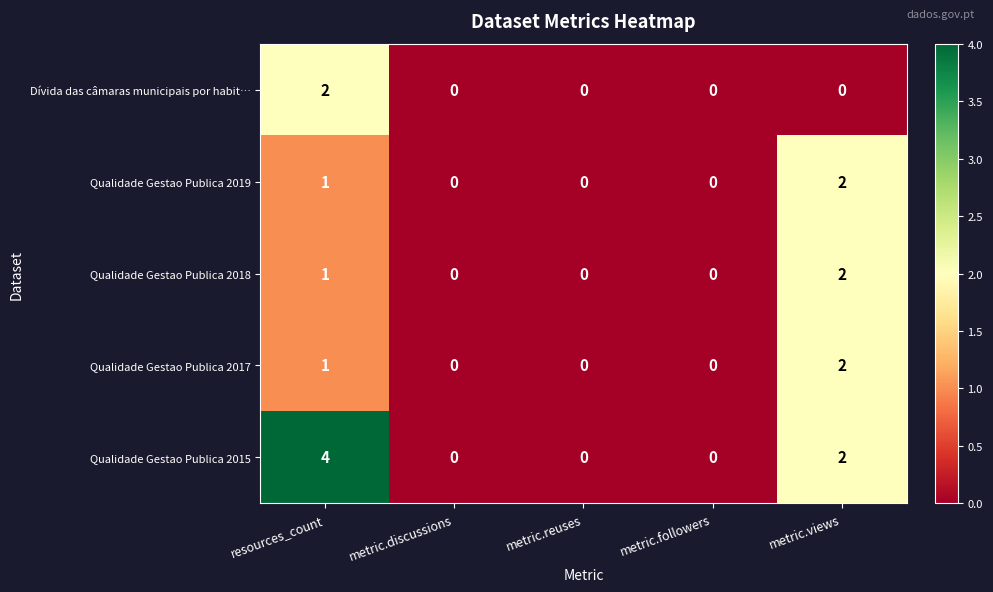

Count the Dívida das câmaras municipais por habit… values in the range 0 to 1.

4